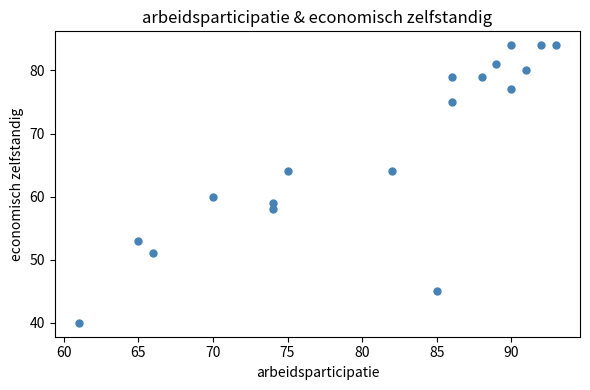

What is the range of X values (max minus min)?

32